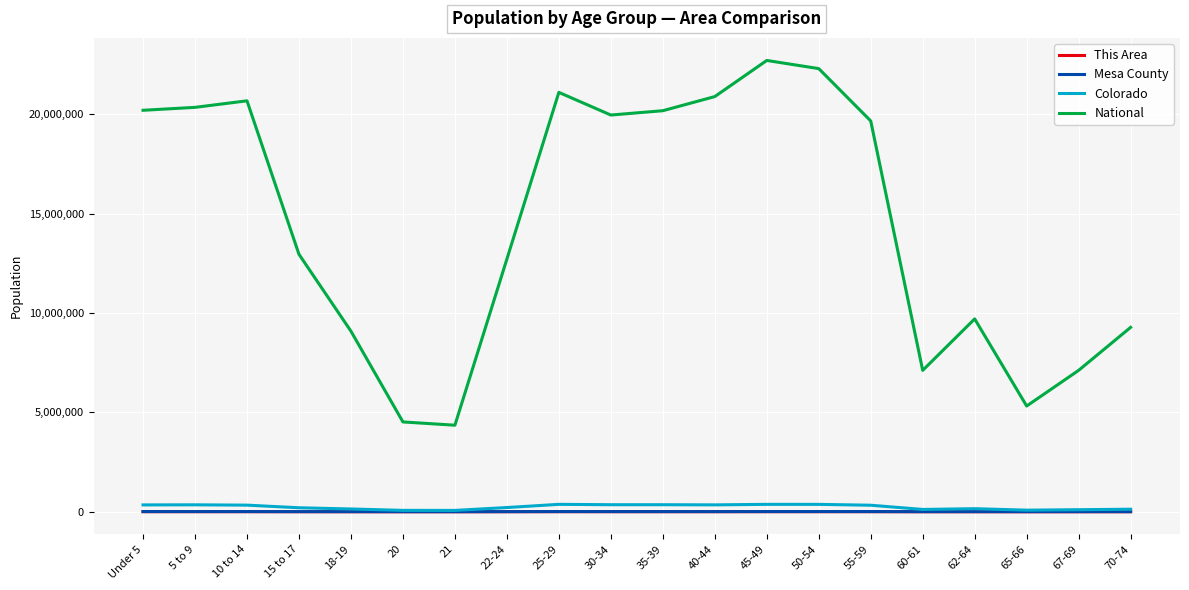

True or false: Mesa County and National cross at least once.

False